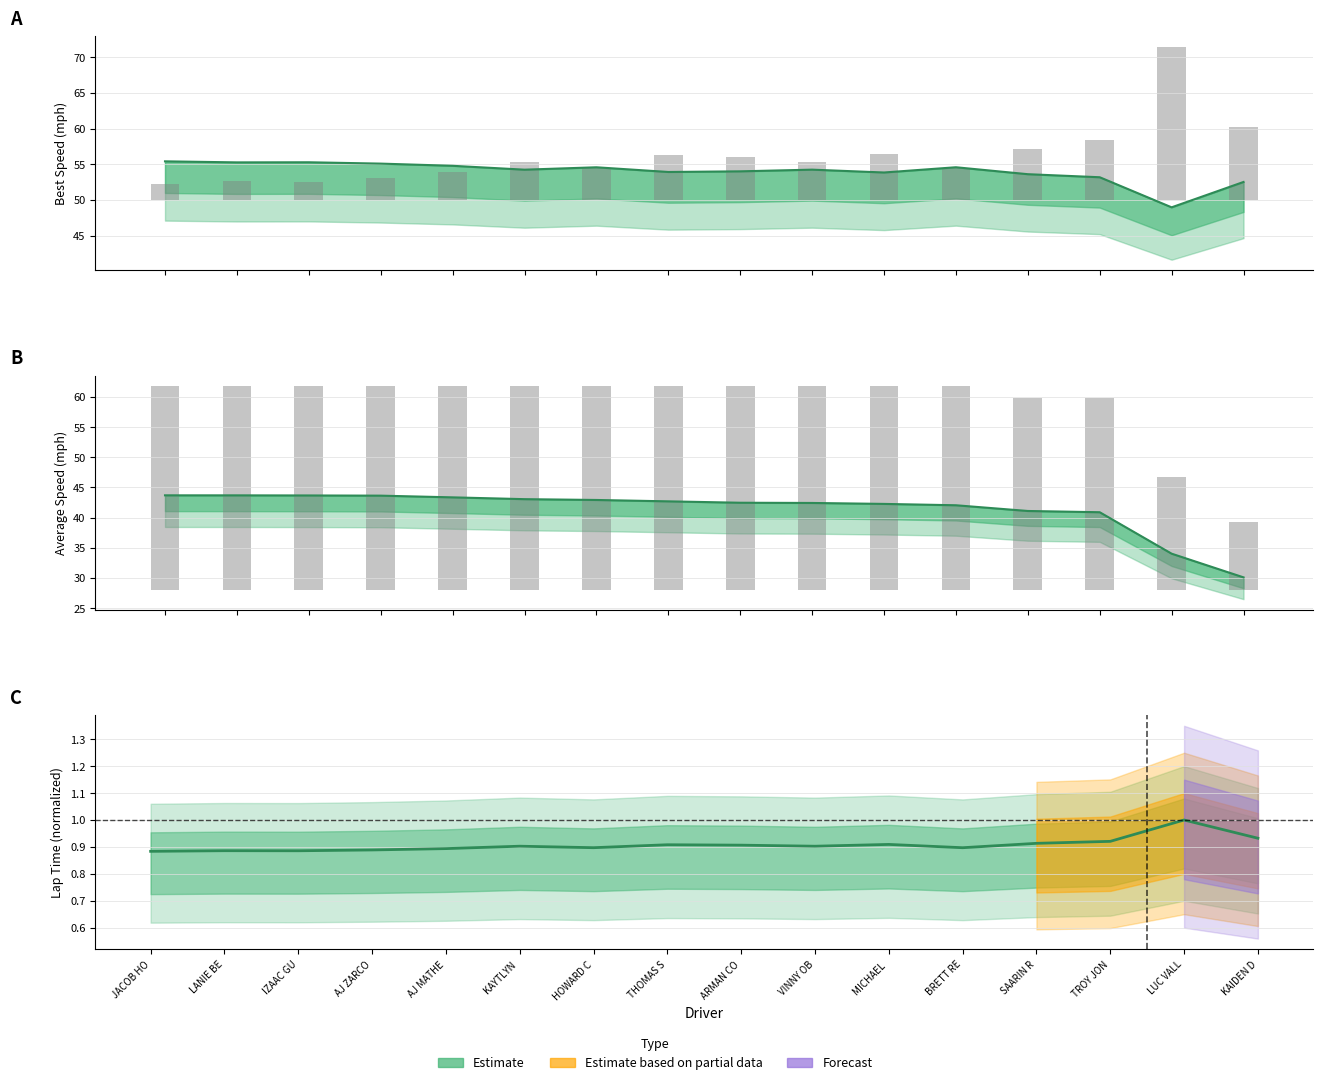

At which label does Best Speed first exceed 54?

JACOB HOOVER